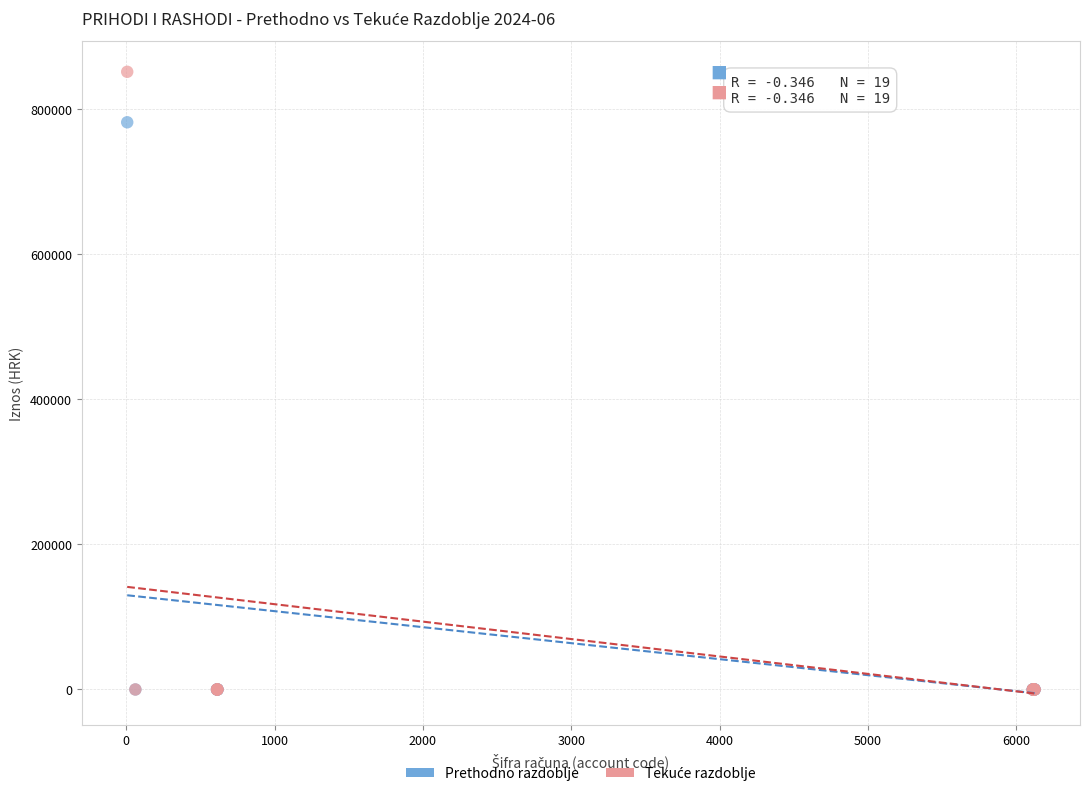

Across all series, what Y value is closest to 425769?

781944.9